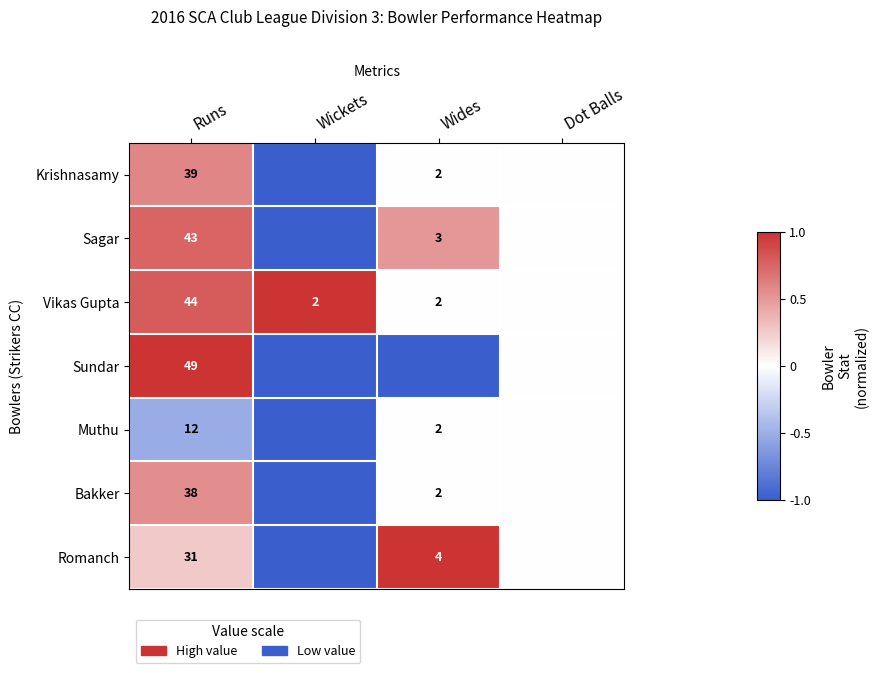

At which category is the sum across all series the highest?

Runs